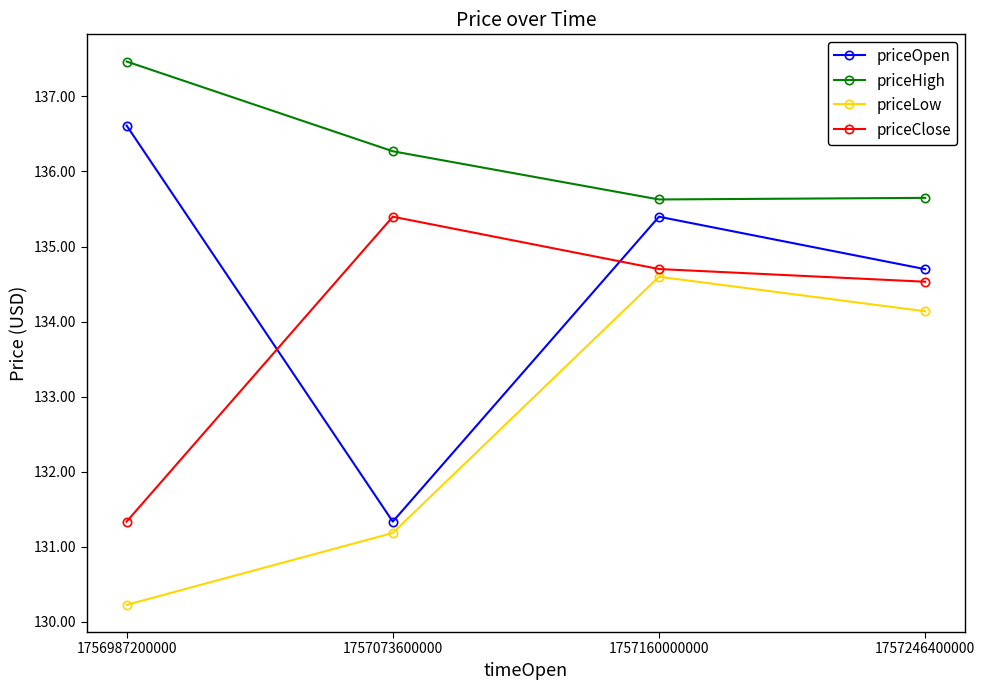

How many interior local valleys does the priceOpen series have?

1